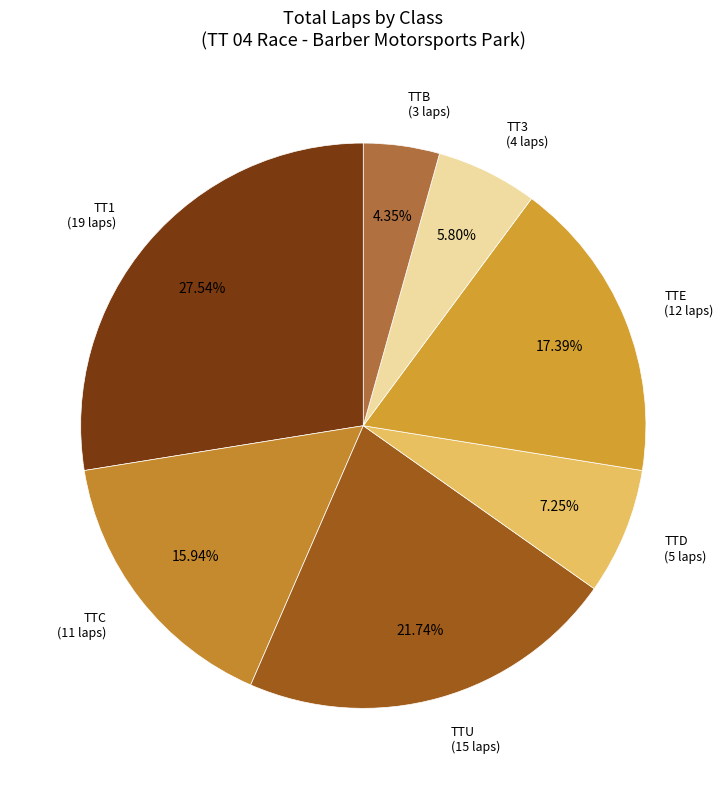

How many segments does this pie chart have?

7